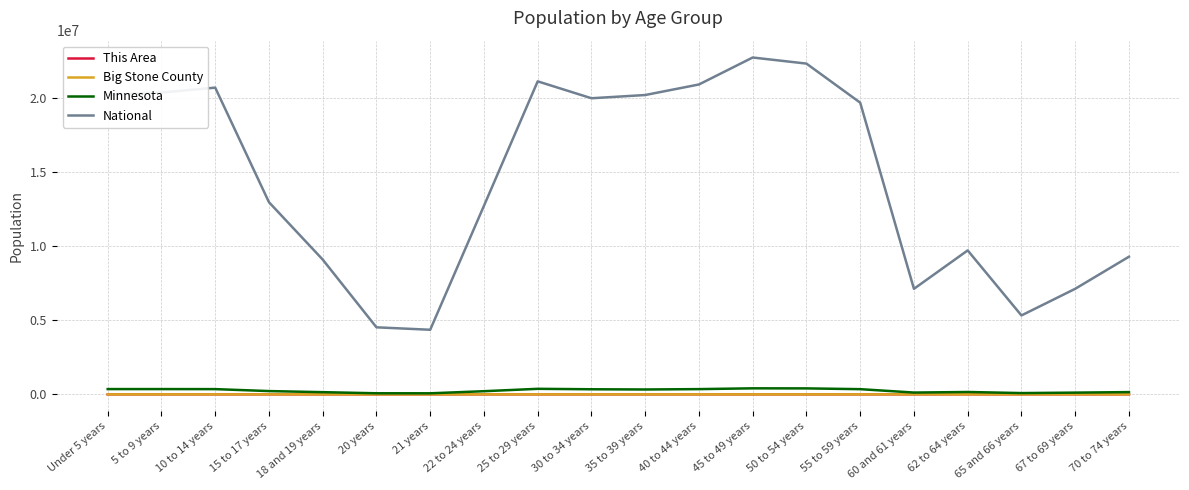

Where is National nearest to the value 13531442?

15 to 17 years